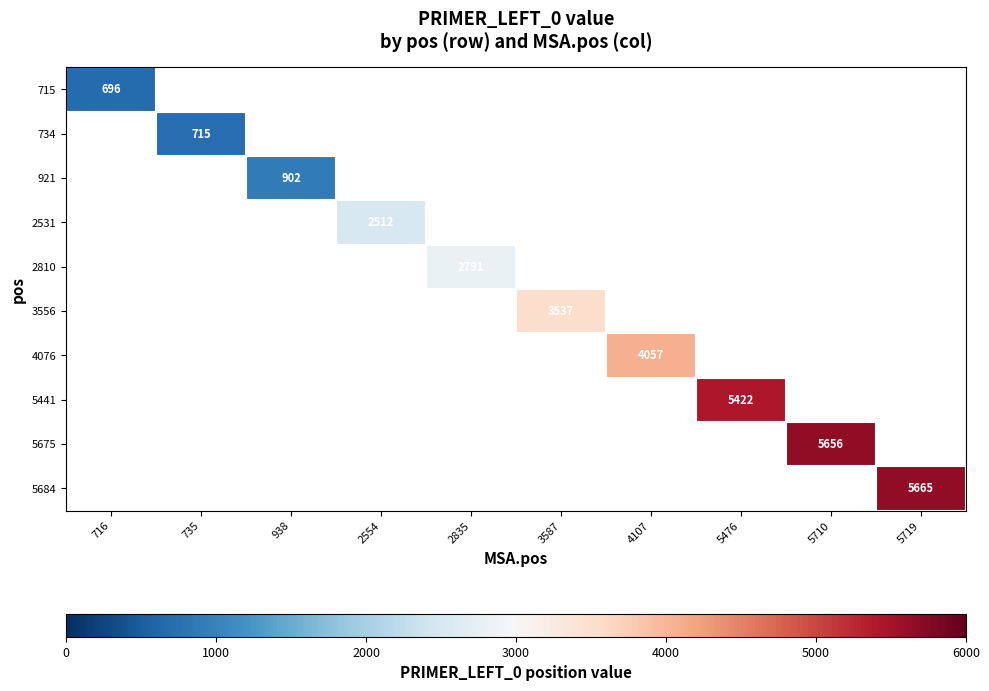

Rank the series by their average value, from lowest to highest.

715, 734, 921, 2531, 2810, 3556, 4076, 5441, 5675, 5684